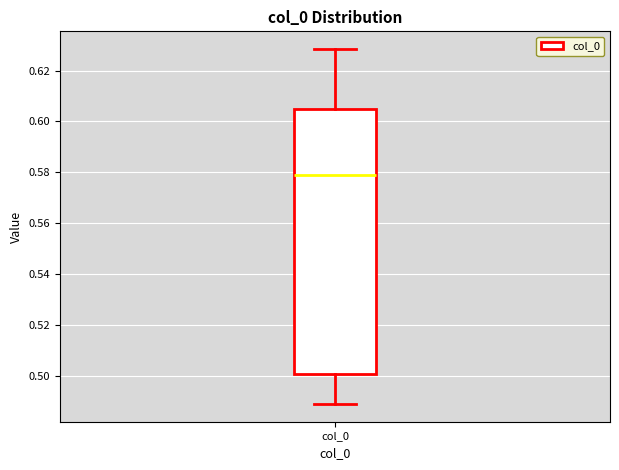

Where is the upper edge of the box for col_0 on the y-axis? The values are not printed on the chart, so give them approximately, as read against the axis.

0.604